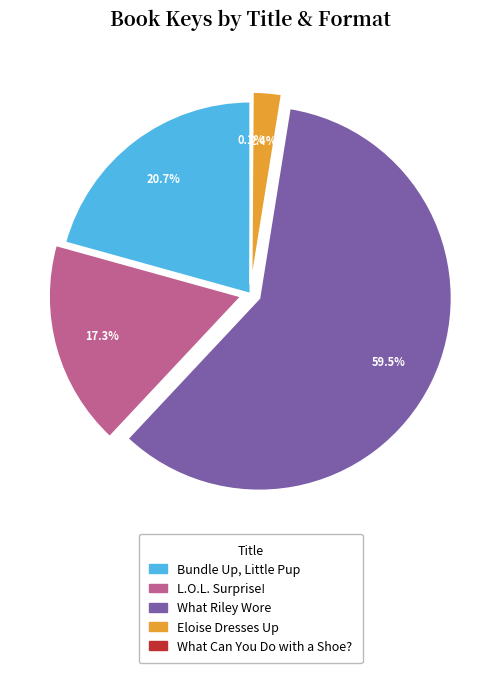

Which slice is the largest?

What Riley Wore